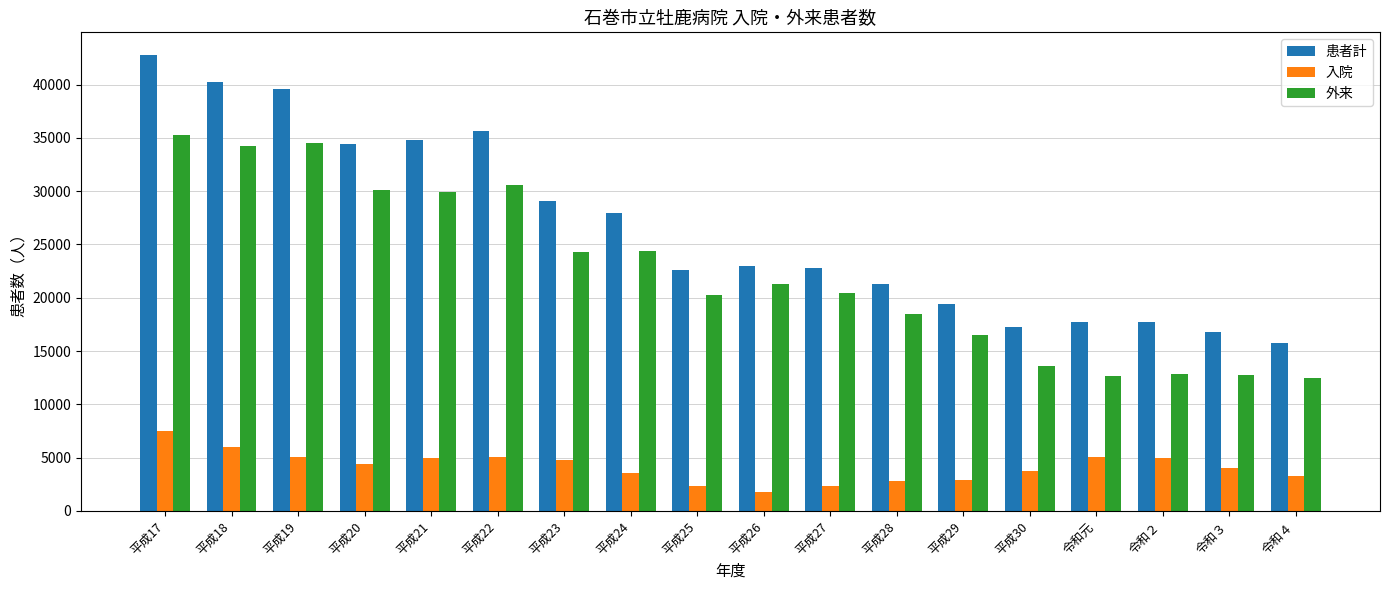

How many distinct data groups are displayed?

3